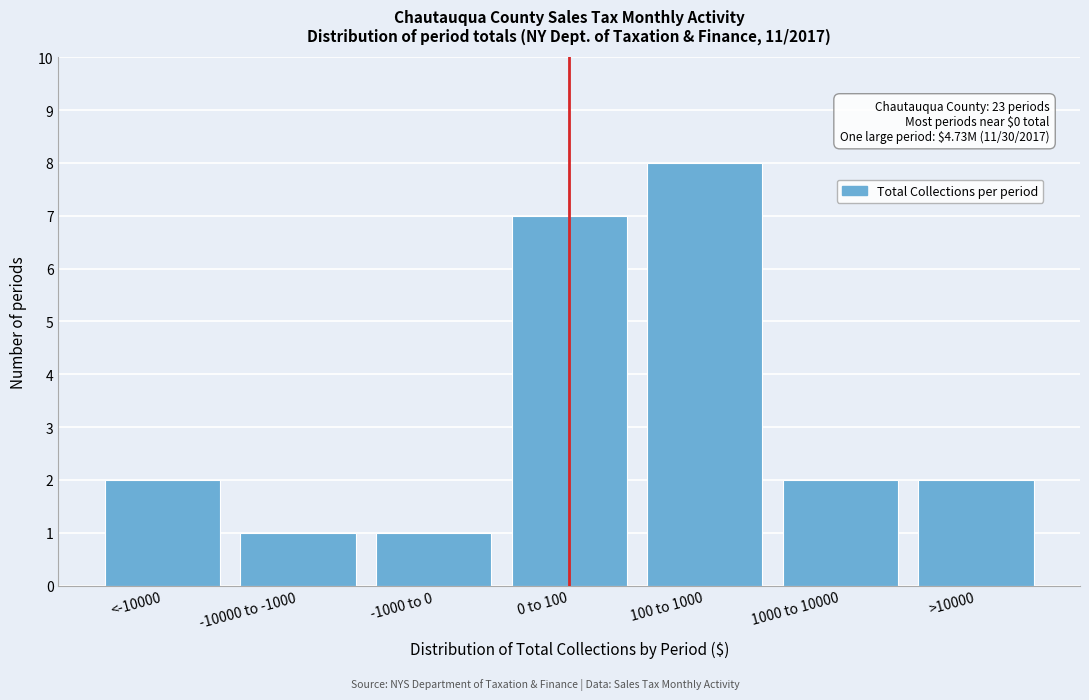

Reading left to right, transcribe all the data shown in this chart.

<-10000=2	-10000 to -1000=1	-1000 to 0=1	0 to 100=7	100 to 1000=8	1000 to 10000=2	>10000=2